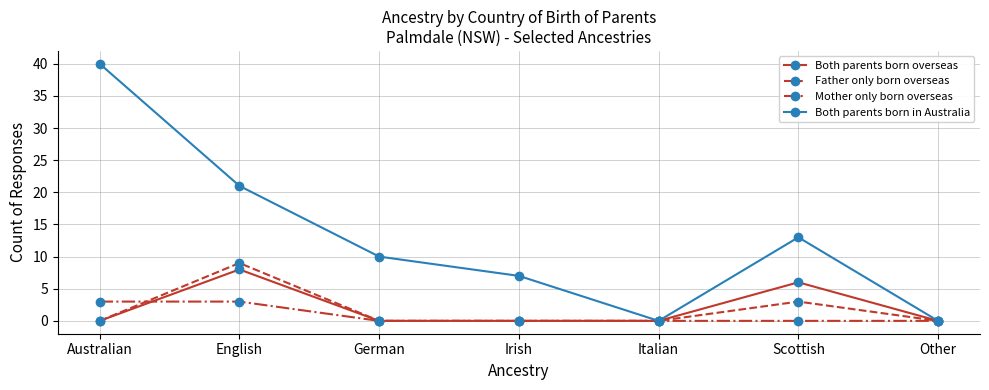

At which category is the sum across all series the highest?

Australian